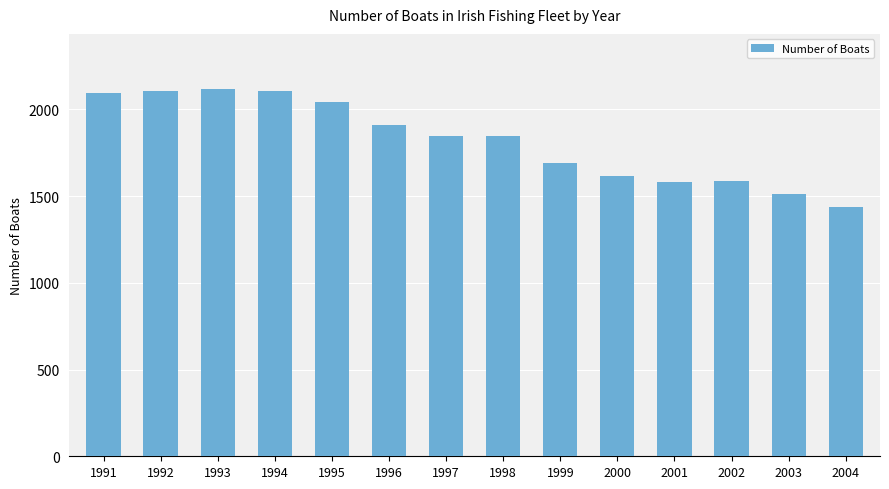

How many series are shown in this chart?

1